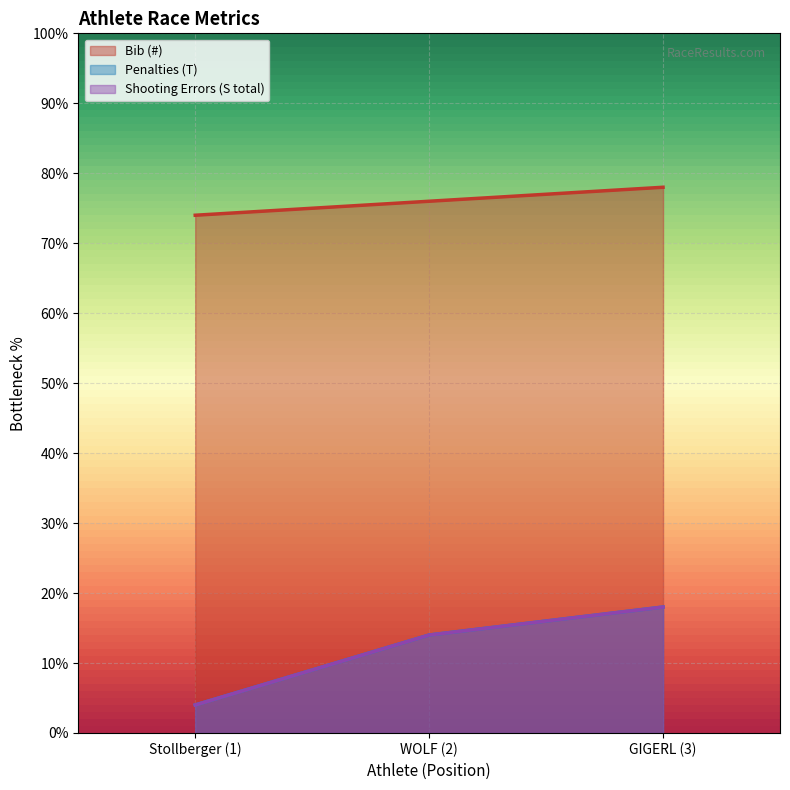

Is it true that Bib (#) equals 130.9 at GIGERL (3)?

False